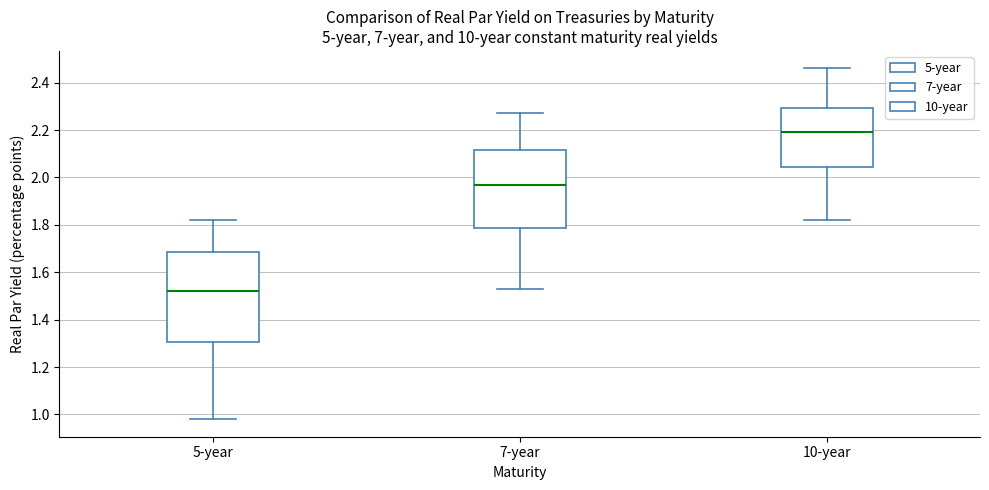

Reading left to right, transcribe this box plot: for each box, give where its median line is, the range the box spans, and where its two whiskers end, as read against the y-axis. The values are not printed on the chart, so give them approximately, as read against the axis.

5-year: median 1.52, box 1.30 to 1.68, whiskers 0.98 to 1.82
7-year: median 1.98, box 1.78 to 2.12, whiskers 1.54 to 2.28
10-year: median 2.20, box 2.04 to 2.30, whiskers 1.82 to 2.46